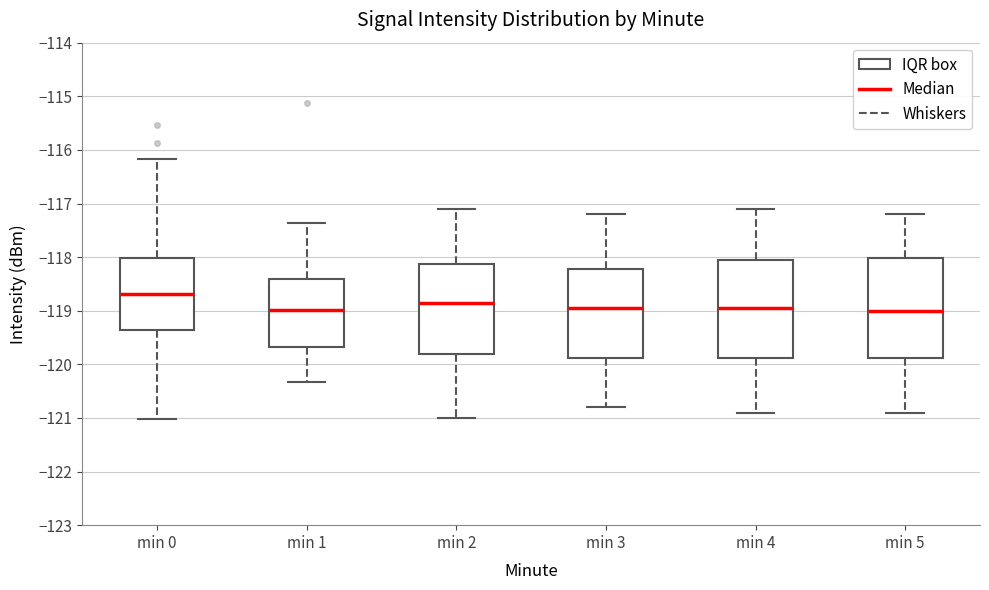

Reading left to right, transcribe this box plot: for each box, give where its median line is, the range the box spans, and where its two whiskers end, as read against the y-axis. The values are not printed on the chart, so give them approximately, as read against the axis.

min 0: median -118.7, box -119.4 to -118.0, whiskers -121.0 to -116.2
min 1: median -119.0, box -119.7 to -118.4, whiskers -120.3 to -117.4
min 2: median -118.8, box -119.8 to -118.1, whiskers -121.0 to -117.1
min 3: median -118.9, box -119.9 to -118.2, whiskers -120.8 to -117.2
min 4: median -118.9, box -119.9 to -118.0, whiskers -120.9 to -117.1
min 5: median -119.0, box -119.9 to -118.0, whiskers -120.9 to -117.2